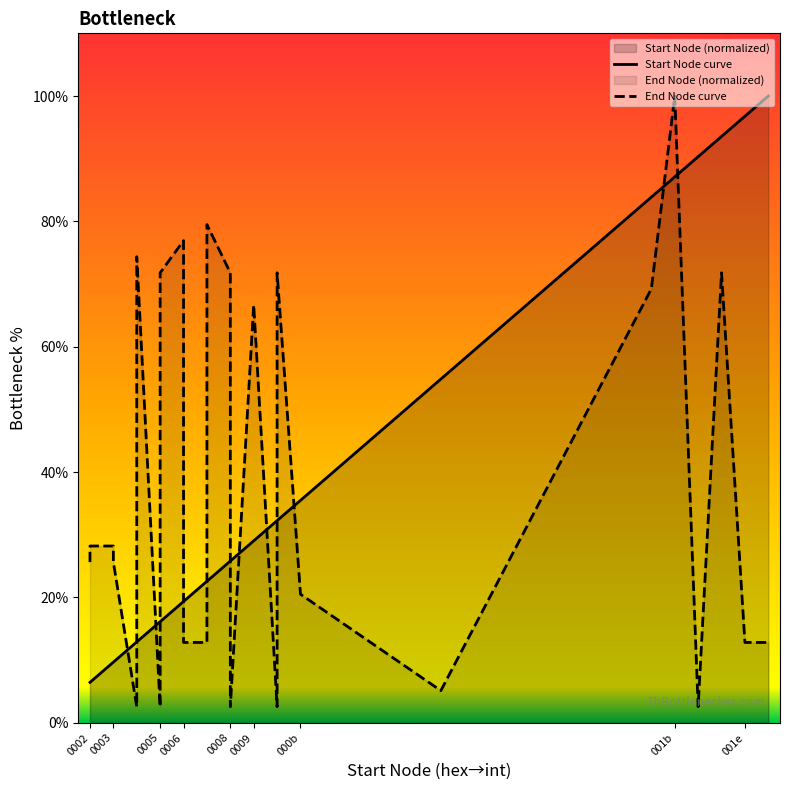

Reading left to right, list all the values displayed in this chart.

Start Node curve: 6.5	6.5	9.7	9.7	12.9	12.9	16.1	16.1	19.4	19.4	22.6	22.6	25.8	25.8	25.8	29.0	32.3	32.3	35.5	54.8	83.9	87.1	90.3	93.5	96.8	100.0
End Node curve: 25.6	28.2	28.2	25.6	2.6	74.4	2.6	71.8	76.9	12.8	12.8	79.5	71.8	23.1	2.6	66.7	2.6	71.8	20.5	5.1	69.2	100.0	2.6	71.8	12.8	12.8